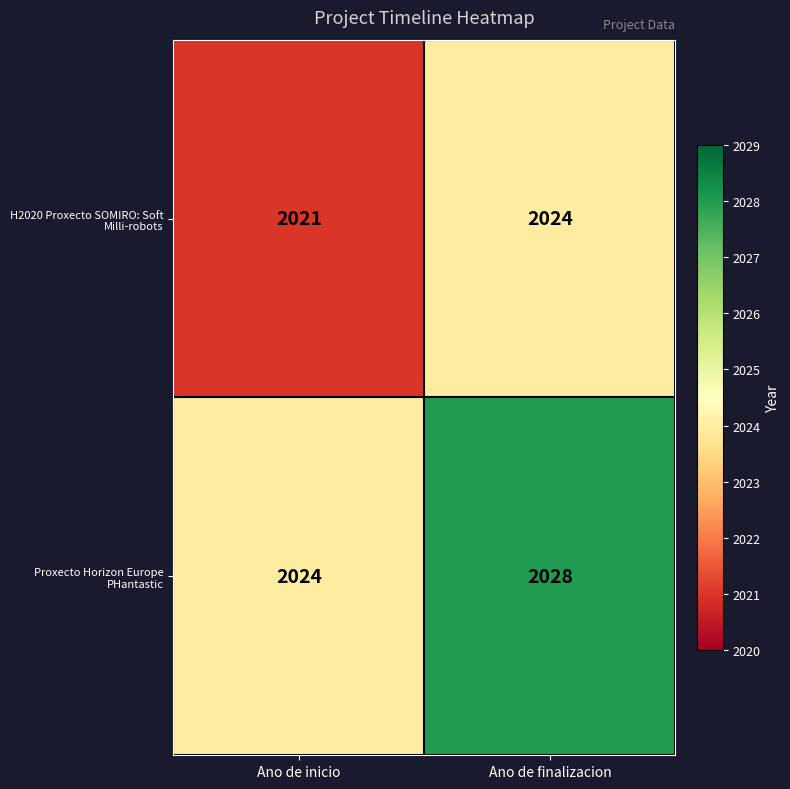

What is the total value across all series at Ano de inicio?

4045